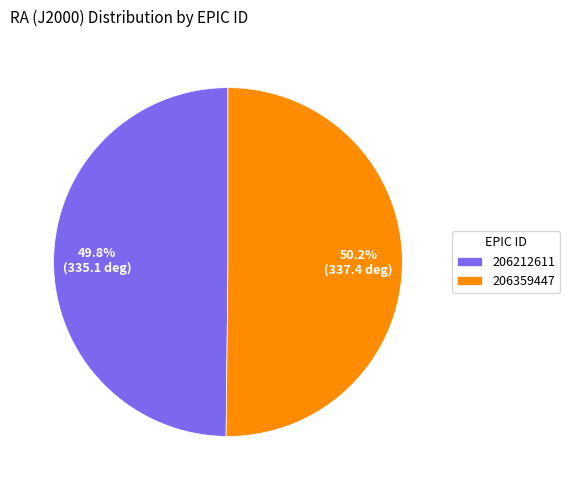

Approximately how many times larger is the value at 206212611 compared to 206359447?

1.0